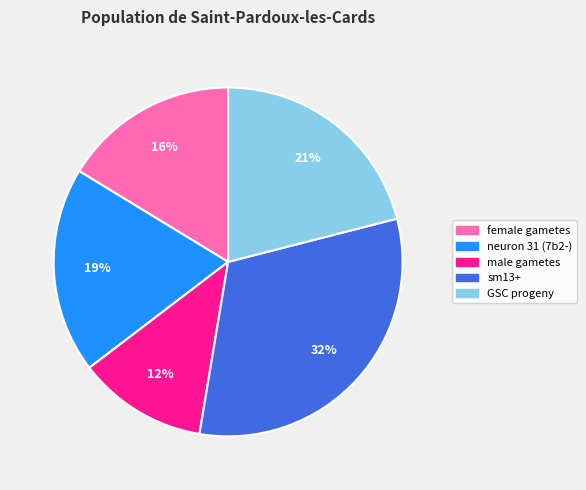

Does any single category account for the majority?

No